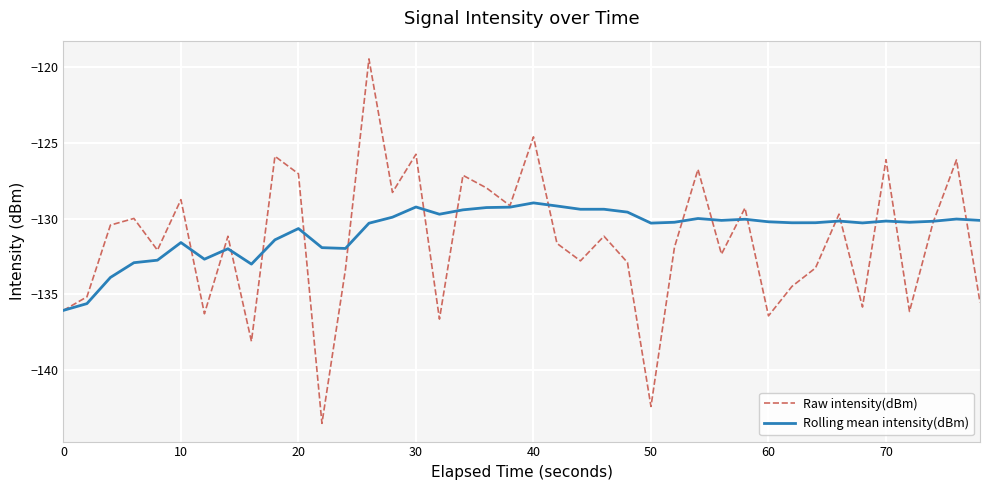

What is the maximum value for Rolling mean intensity(dBm)?

-128.9